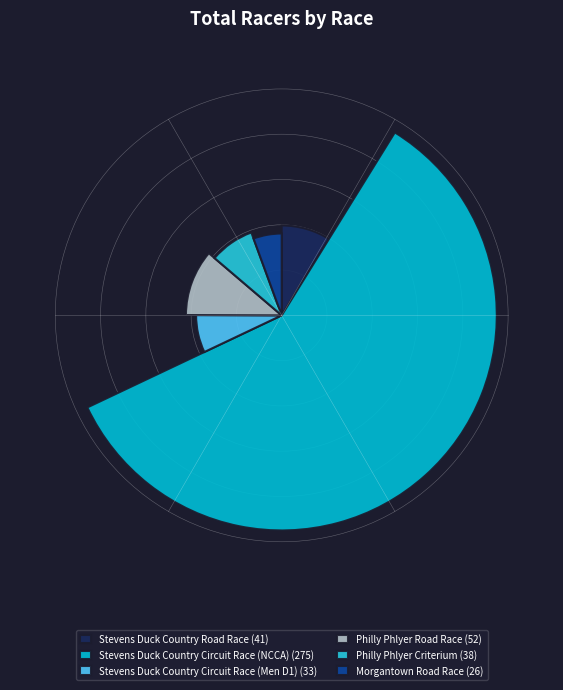

To the nearest percent, what percentage of the pie is Philly Phlyer Criterium?

8%